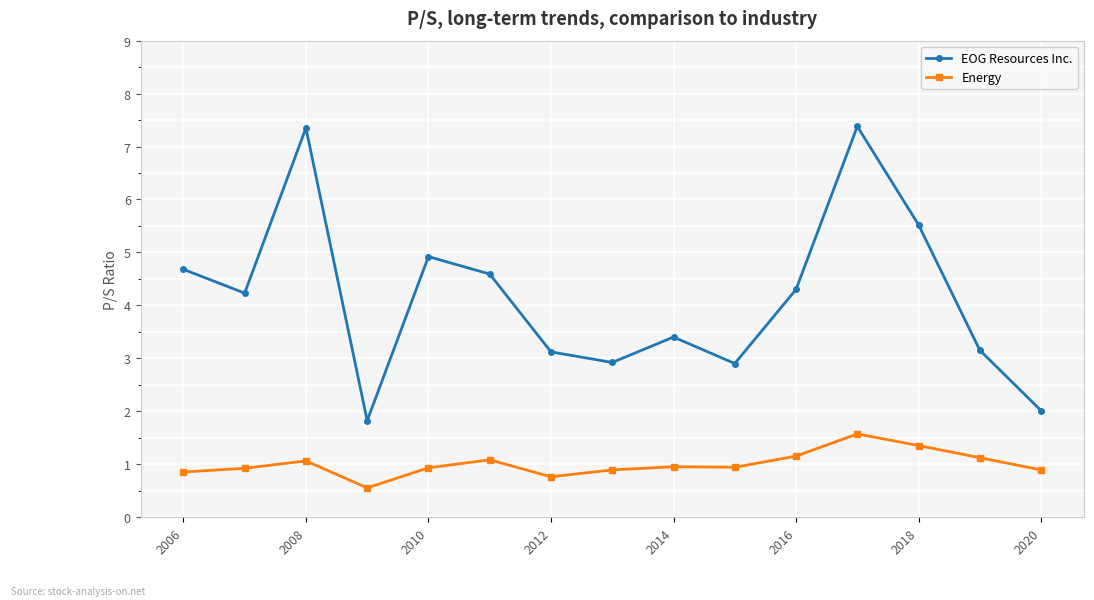

Rank the series by their average value, from highest to lowest.

EOG Resources Inc., Energy